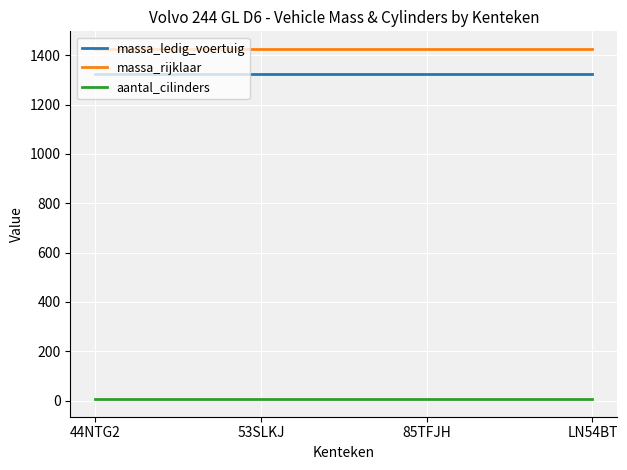

The aantal_cilinders series shows 6 at 53SLKJ. True or false?

True